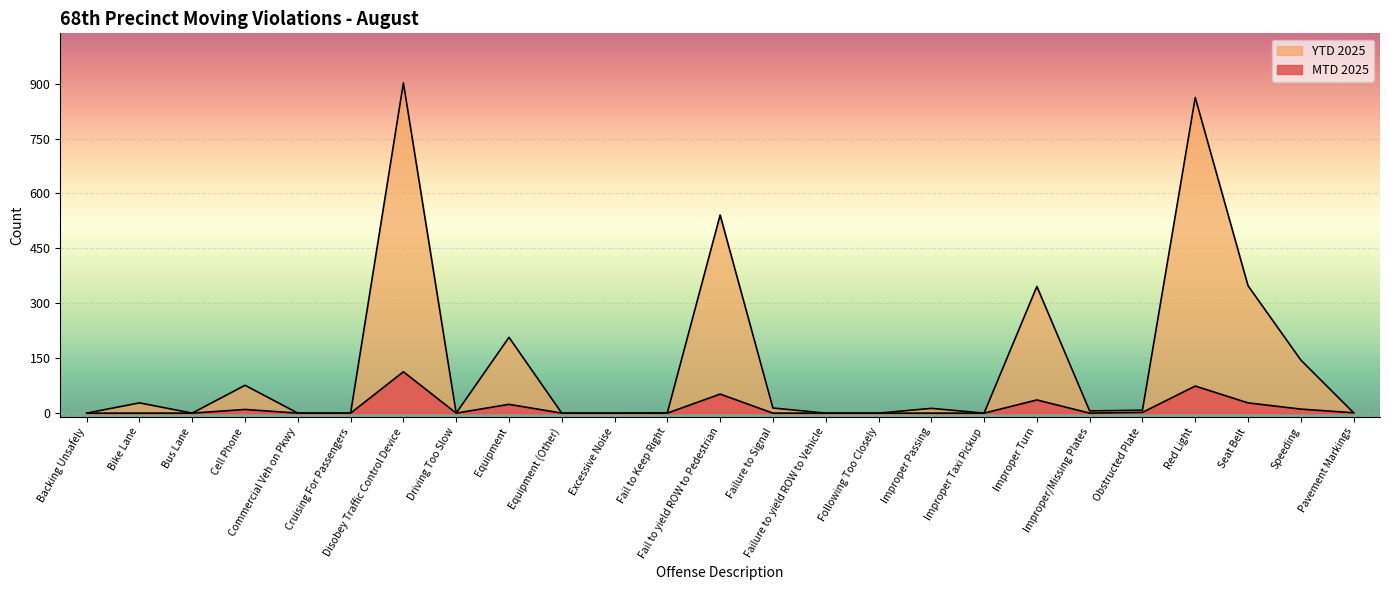

At which category does YTD 2025 reach its first local peak?

Bike Lane